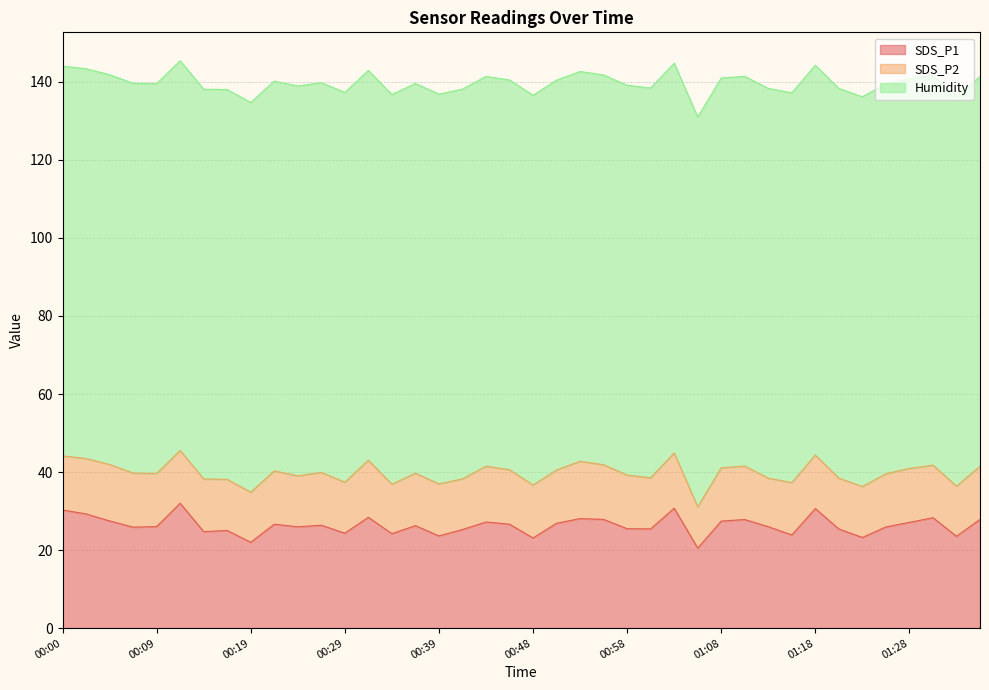

Does the chart display data point markers on the line(s)?

No